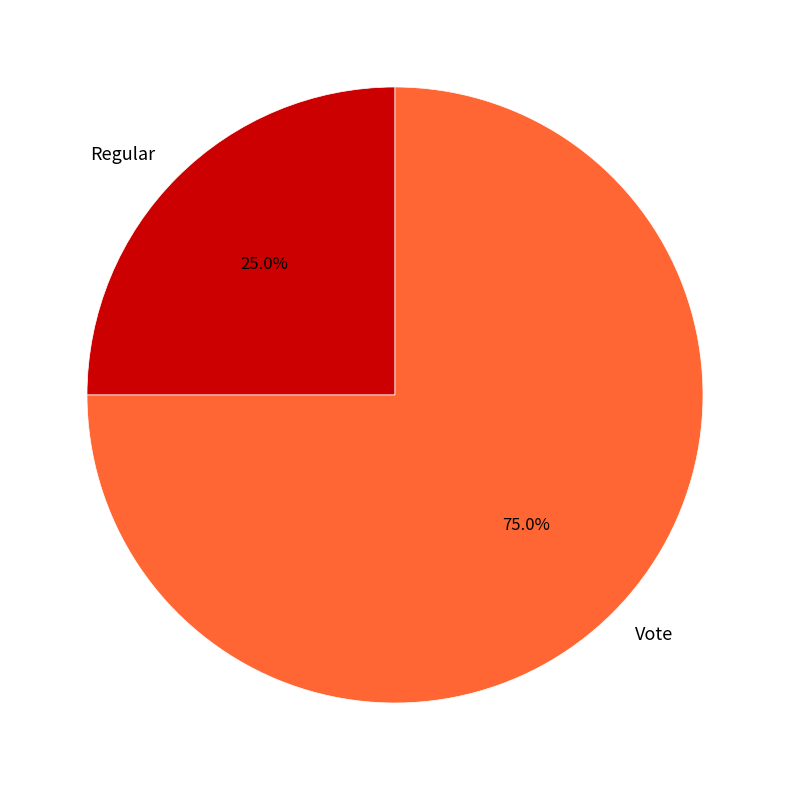

Does any single category account for the majority?

Yes